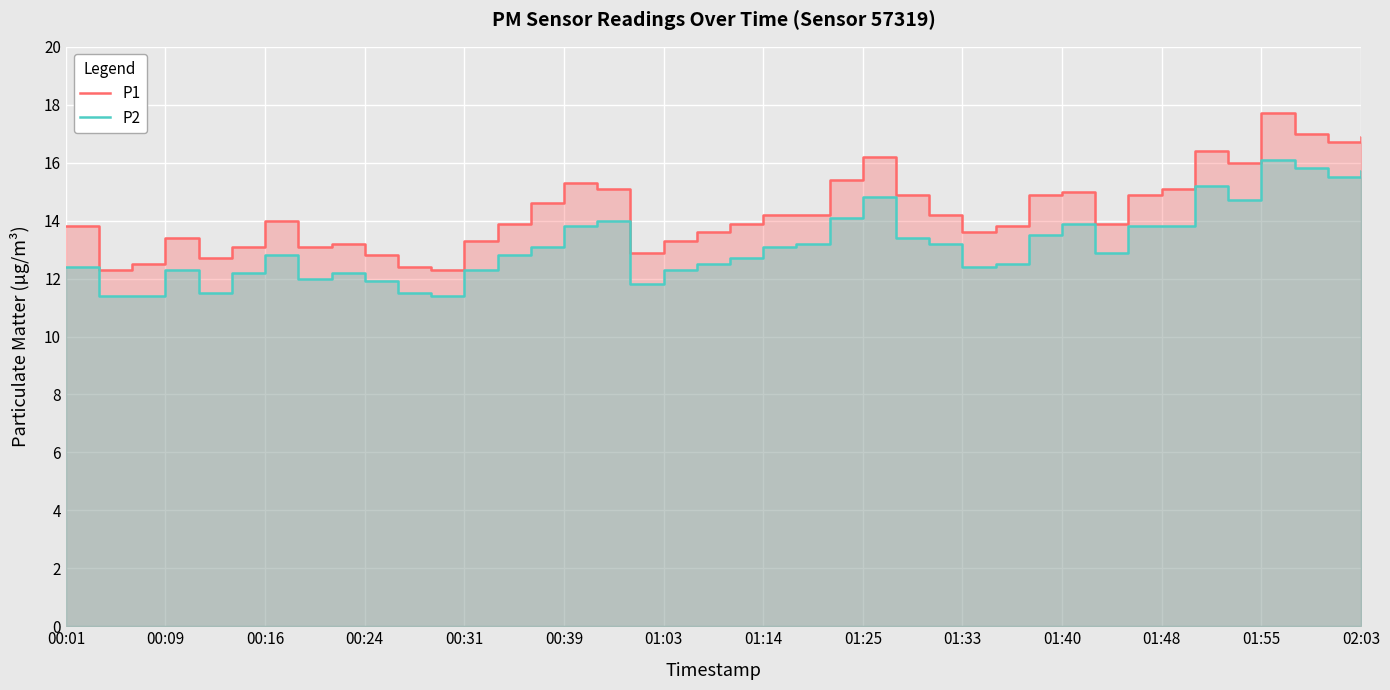

Reading left to right, what are all the values shown in this chart?

P1: 13.8	12.3	12.5	13.4	12.7	13.1	14.0	13.1	13.2	12.8	12.4	12.3	13.3	13.9	14.6	15.3	15.1	12.9	13.3	13.6	13.9	14.2	14.2	15.4	16.2	14.9	14.2	13.6	13.8	14.9	15.0	13.9	14.9	15.1	16.4	16.0	17.7	17.0	16.7	16.9
P2: 12.4	11.4	11.4	12.3	11.5	12.2	12.8	12.0	12.2	11.9	11.5	11.4	12.3	12.8	13.1	13.8	14.0	11.8	12.3	12.5	12.7	13.1	13.2	14.1	14.8	13.4	13.2	12.4	12.5	13.5	13.9	12.9	13.8	13.8	15.2	14.7	16.1	15.8	15.5	15.7